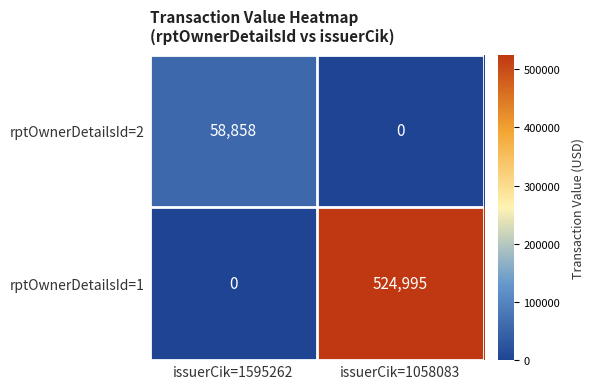

True or false: rptOwnerDetailsId=1 has a value of 0 at issuerCik=1595262.

True